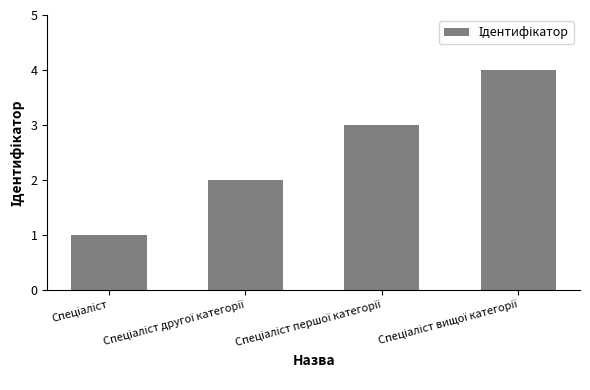

What is the difference between the maximum and second lowest values?

2